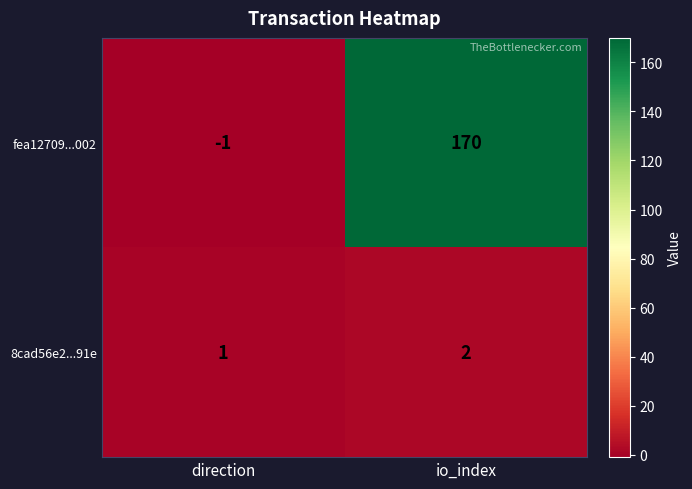

The value of fea12709...002 at io_index is 66. True or false?

False